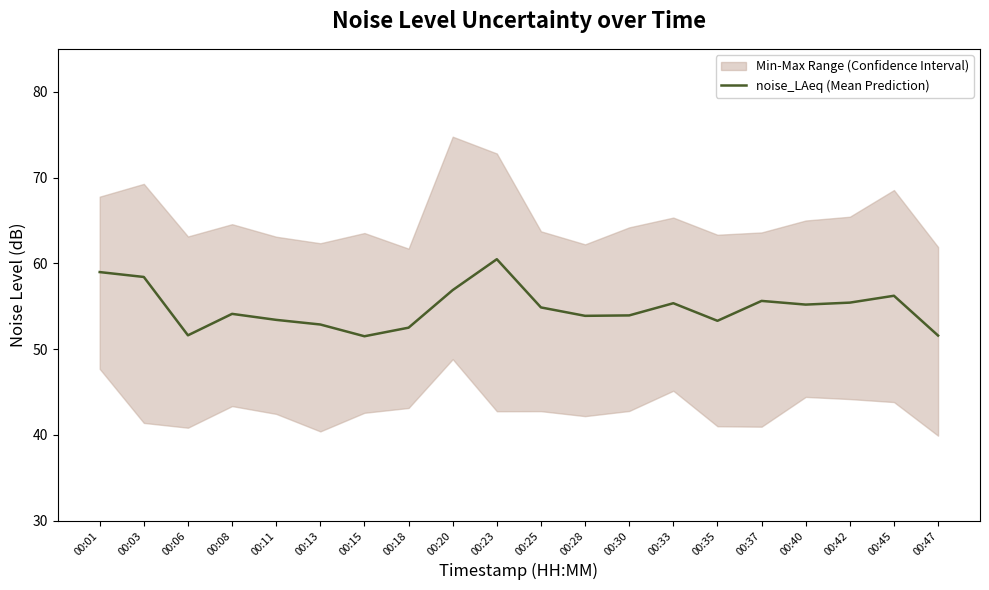

True or false: there are more than 2 points higher than both neighbors.

True